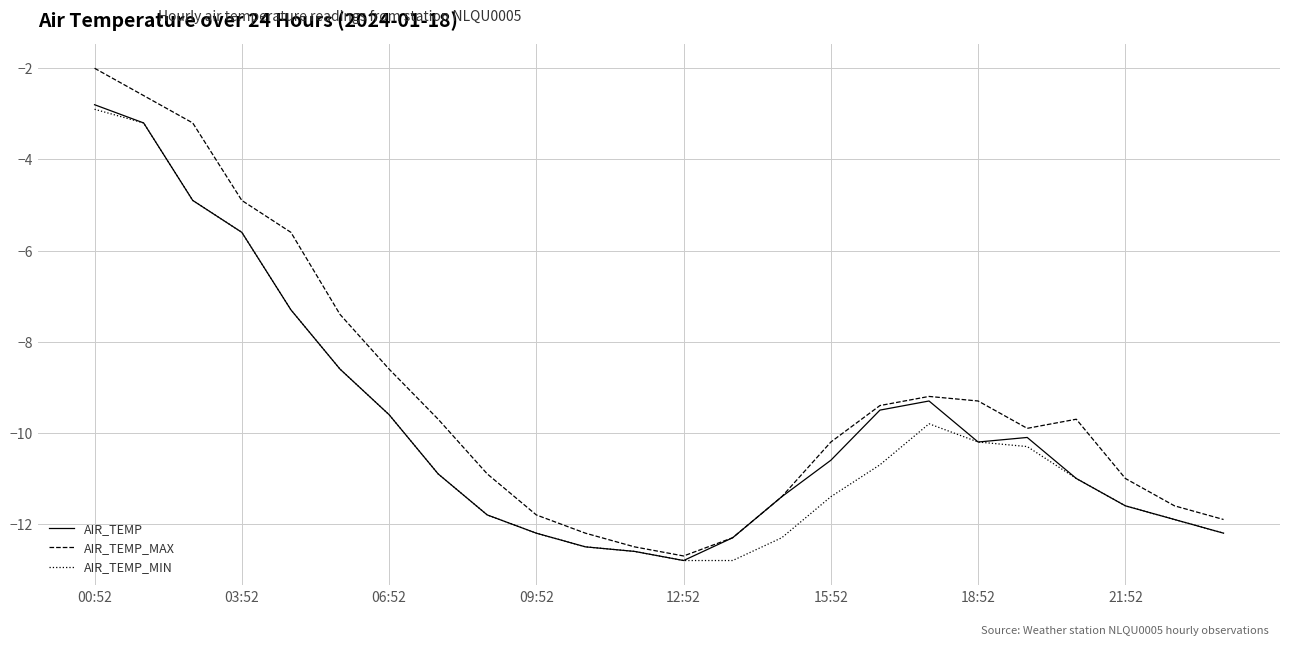

List the series in order of their overall mean, lowest first.

AIR_TEMP_MIN, AIR_TEMP, AIR_TEMP_MAX